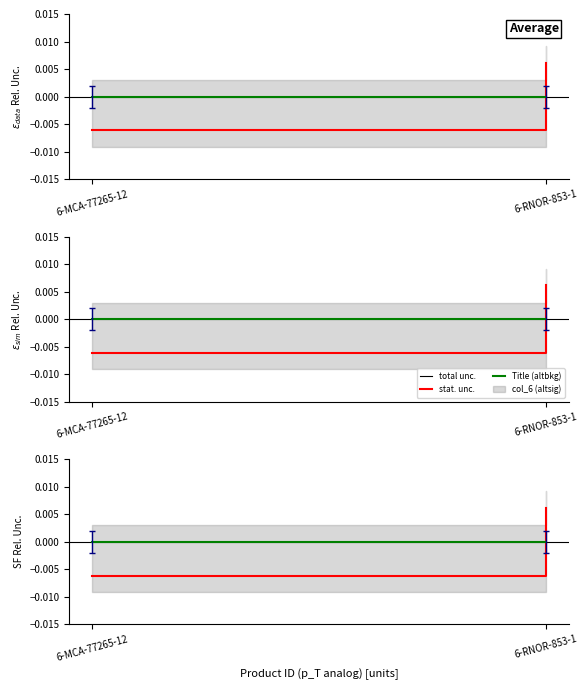

Which series has the largest total across all categories?

Title